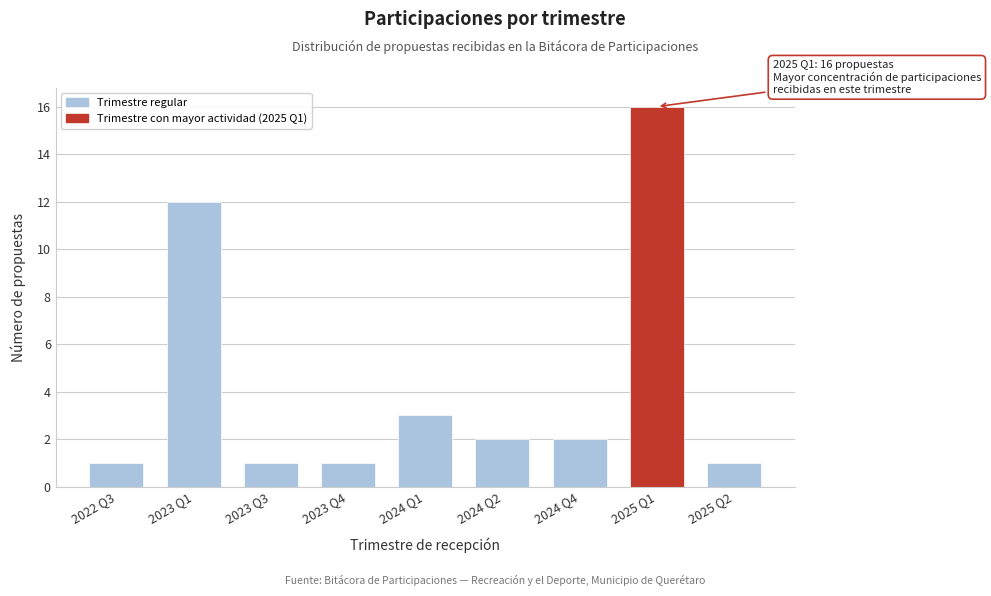

Reading right to left, list all the values displayed in this chart.

2025 Q2=1	2025 Q1=16	2024 Q4=2	2024 Q2=2	2024 Q1=3	2023 Q4=1	2023 Q3=1	2023 Q1=12	2022 Q3=1